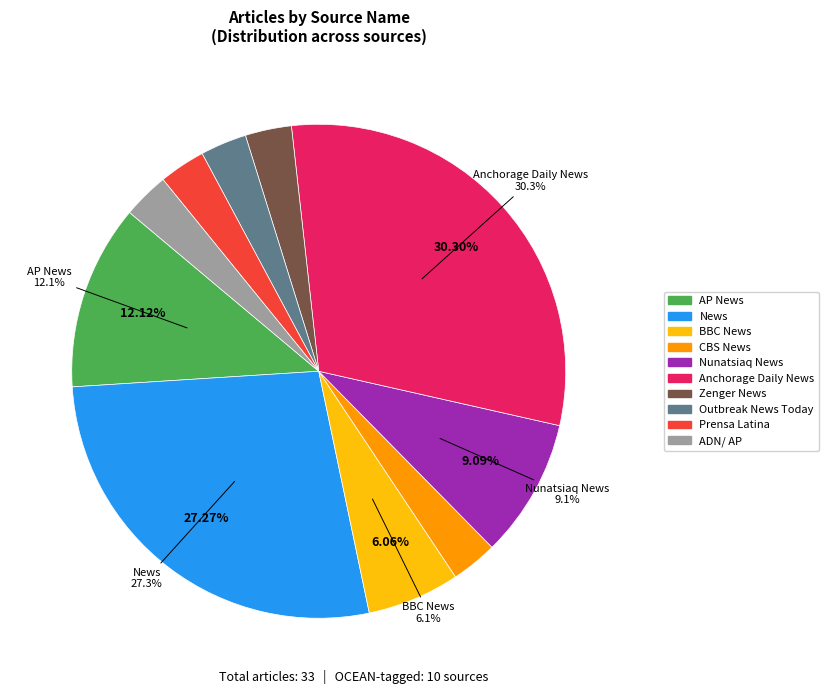

Does any single category account for the majority?

No